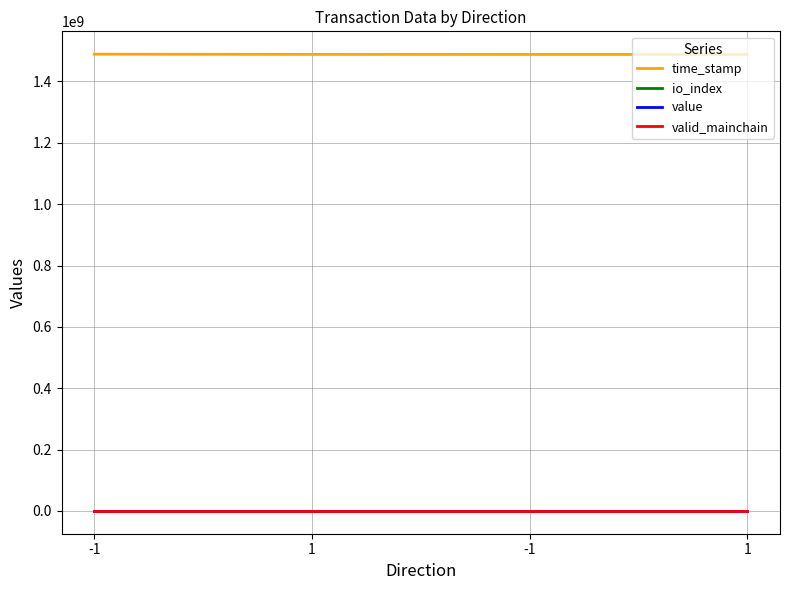

Reading left to right, extract all data points from this chart.

time_stamp: 1489023955.0	1488277201.0	1488094740.0	1488093149.0
io_index: 42.0	0.0	29.0	0.0
value: 4.5	4.5	4.0	4.0
valid_mainchain: 1.0	1.0	1.0	1.0